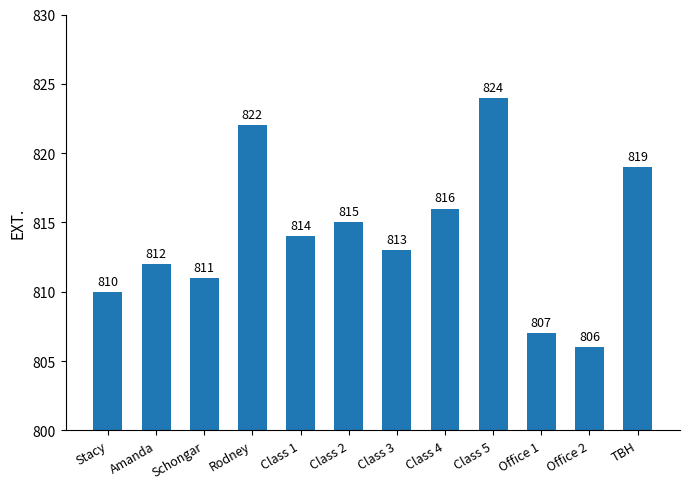

Count the number of categories in the chart.

12